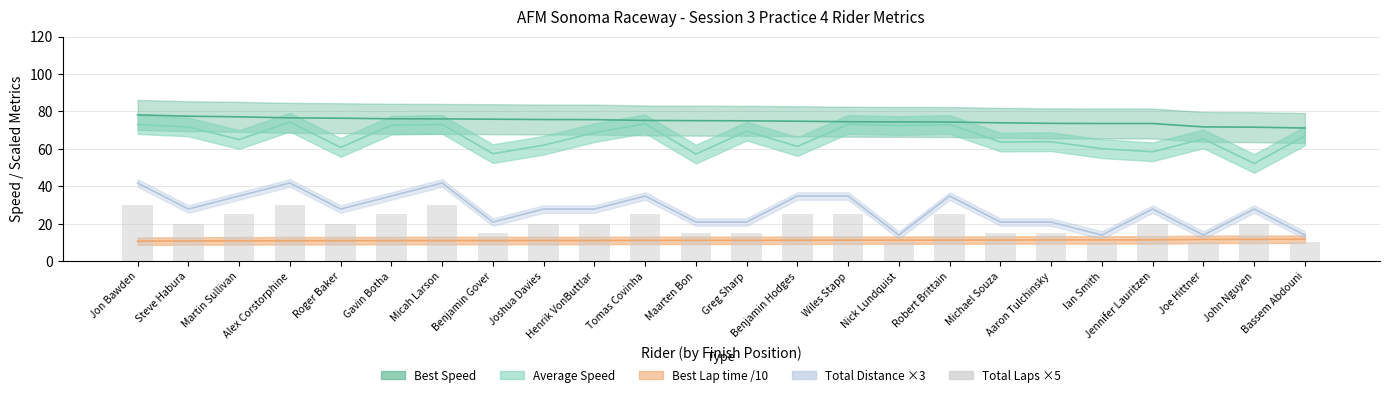

Which has a higher value, Benjamin Hodges or Ian Smith?

Benjamin Hodges